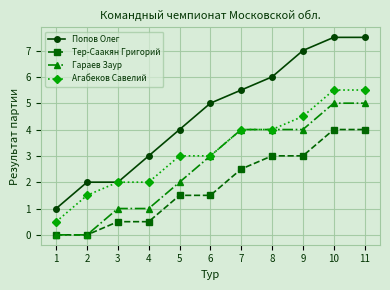

Reading left to right, transcribe all the data shown in this chart.

Попов Олег: 1.0	2.0	2.0	3.0	4.0	5.0	5.5	6.0	7.0	7.5	7.5
Тер-Саакян Григорий: 0.0	0.0	0.5	0.5	1.5	1.5	2.5	3.0	3.0	4.0	4.0
Гараев Заур: 0.0	0.0	1.0	1.0	2.0	3.0	4.0	4.0	4.0	5.0	5.0
Агабеков Савелий: 0.5	1.5	2.0	2.0	3.0	3.0	4.0	4.0	4.5	5.5	5.5